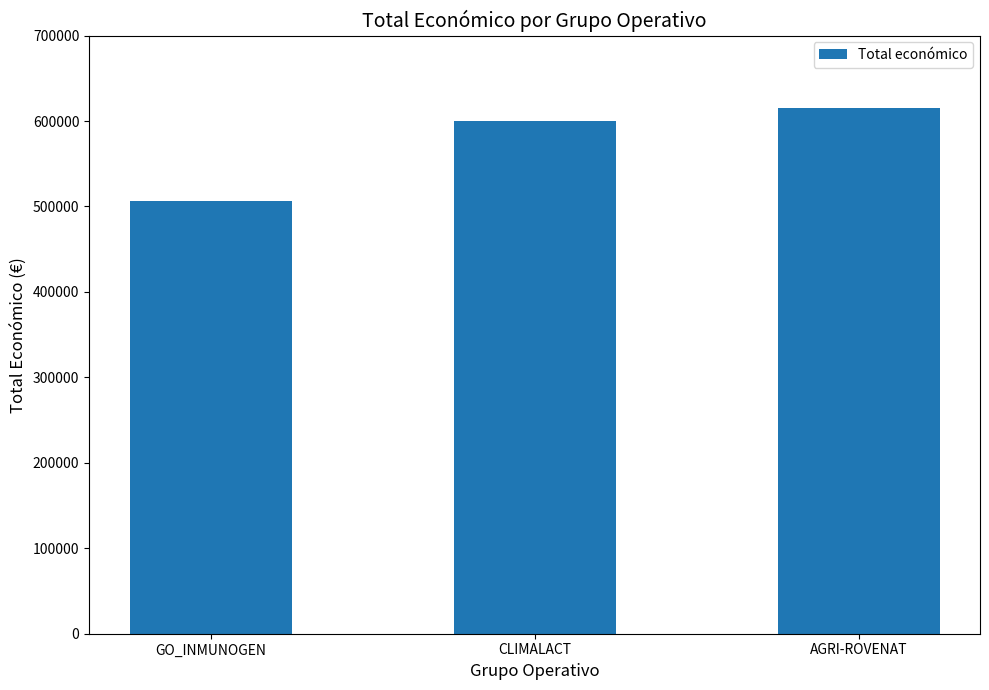

What is the maximum value shown in the chart?

615375